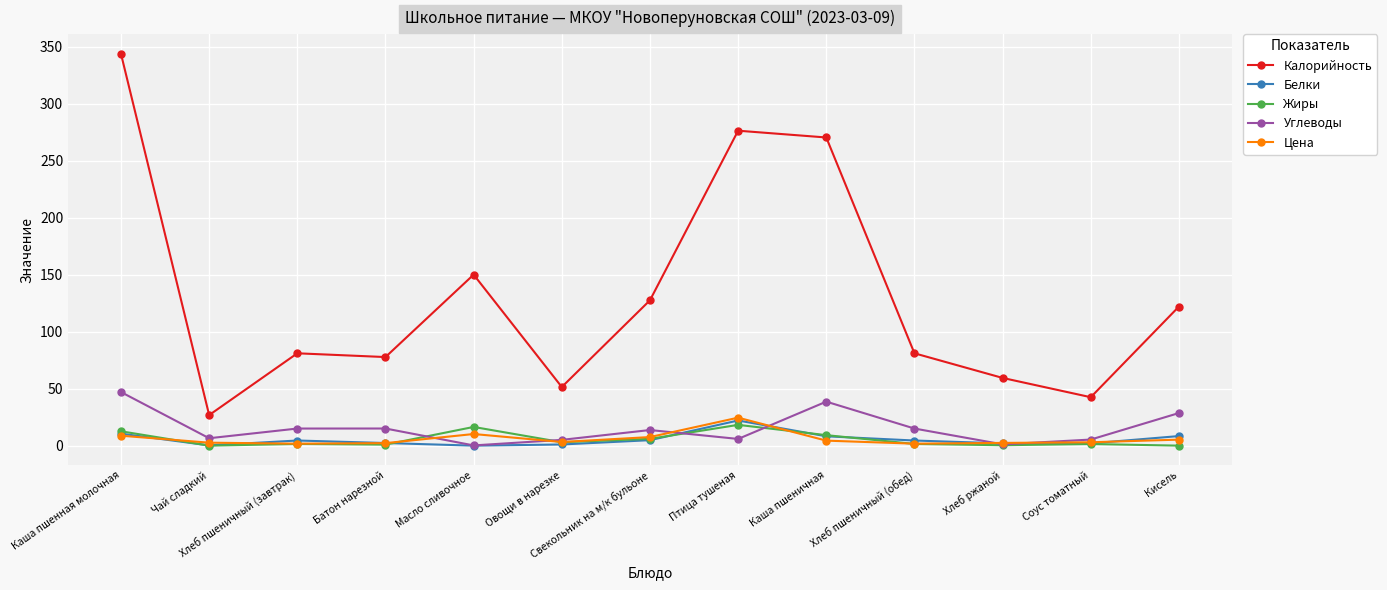

What is the difference between the highest and lowest values at Кисель?

122.0